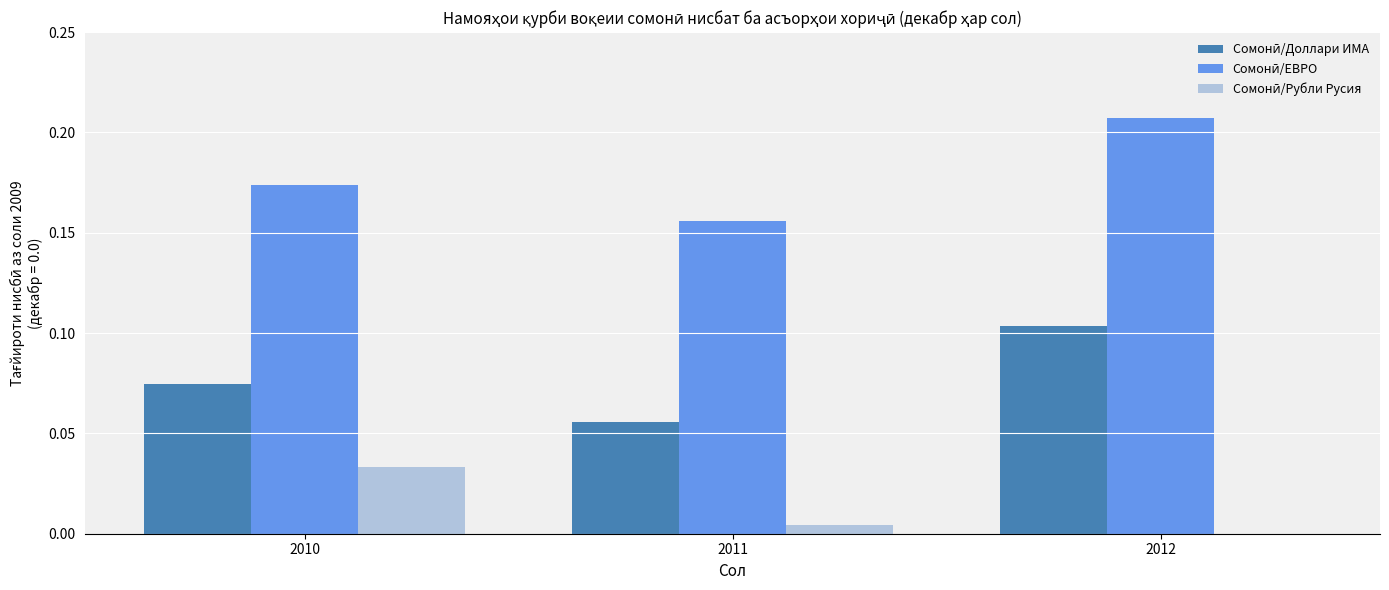

Reading right to left, extract all data points from this chart.

Сомонӣ/Доллари ИМА: 2012=0.1	2011=0.1	2010=0.1
Сомонӣ/ЕВРО: 2012=0.2	2011=0.2	2010=0.2
Сомонӣ/Рубли Русия: 2012=-0.0	2011=0.0	2010=0.0